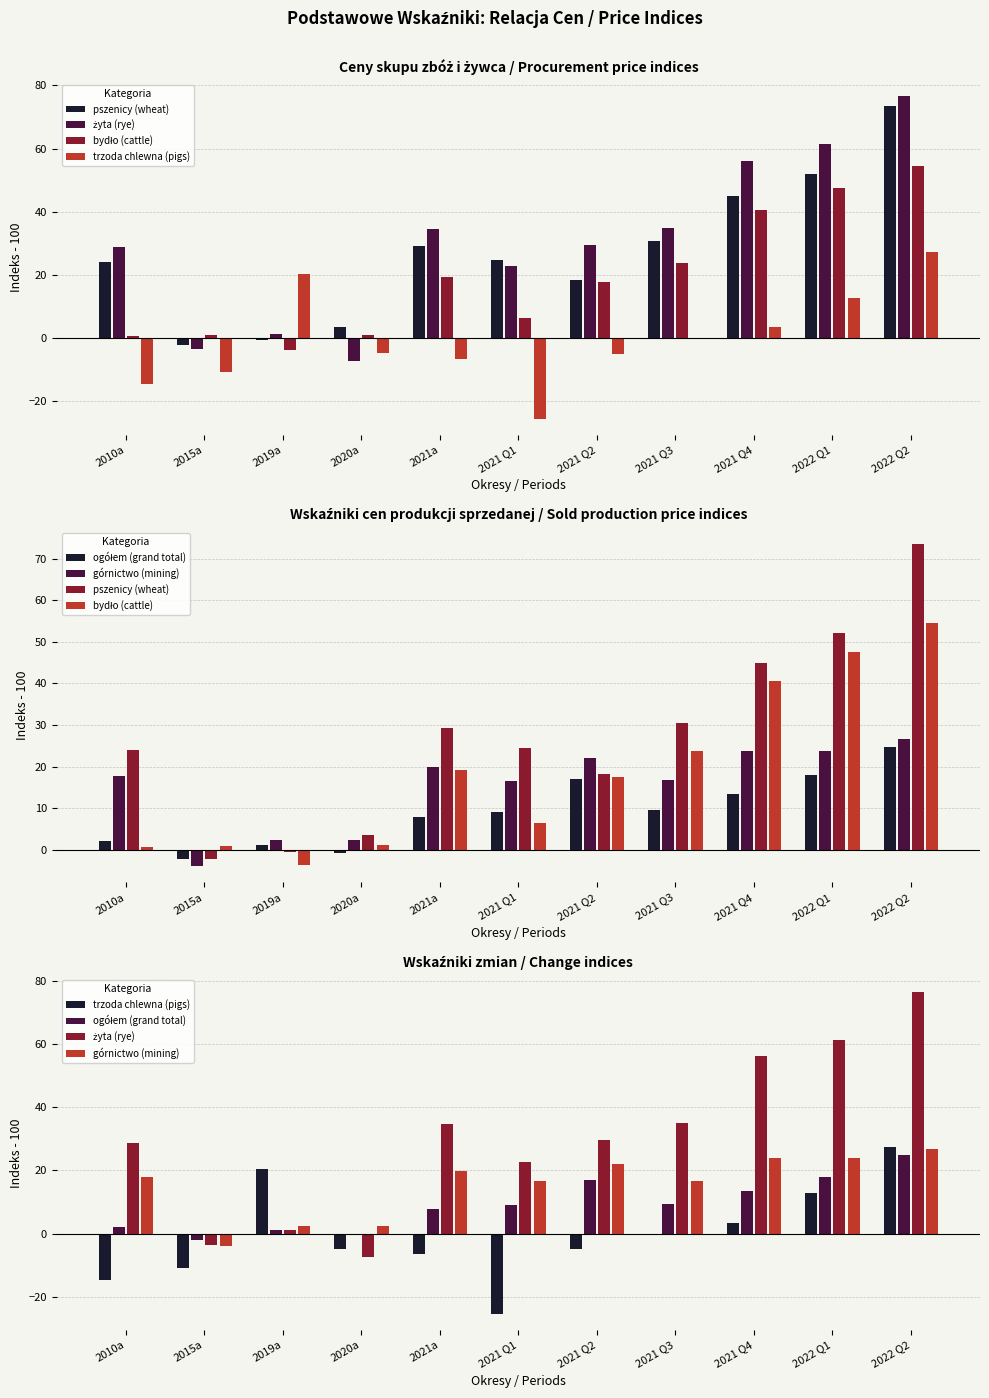

Reading left to right, extract all data points from this chart.

pszenicy (wheat): 2010a=24.0	2015a=-2.2	2019a=-0.5	2020a=3.6	2021a=29.3	2021 Q1=24.6	2021 Q2=18.3	2021 Q3=30.6	2021 Q4=45.0	2022 Q1=52.1	2022 Q2=73.5
żyta (rye): 2010a=28.7	2015a=-3.6	2019a=1.2	2020a=-7.3	2021a=34.6	2021 Q1=22.7	2021 Q2=29.5	2021 Q3=34.9	2021 Q4=56.2	2022 Q1=61.4	2022 Q2=76.6
bydło (cattle): 2010a=0.8	2015a=0.9	2019a=-3.7	2020a=1.1	2021a=19.2	2021 Q1=6.5	2021 Q2=17.6	2021 Q3=23.7	2021 Q4=40.5	2022 Q1=47.5	2022 Q2=54.4
trzoda chlewna (pigs): 2010a=-14.7	2015a=-10.9	2019a=20.3	2020a=-4.8	2021a=-6.6	2021 Q1=-25.5	2021 Q2=-4.9	2021 Q3=-0.1	2021 Q4=3.5	2022 Q1=12.7	2022 Q2=27.4
ogółem (grand total): 2010a=2.1	2015a=-2.2	2019a=1.2	2020a=-0.6	2021a=7.9	2021 Q1=9.1	2021 Q2=17.0	2021 Q3=9.5	2021 Q4=13.4	2022 Q1=18.0	2022 Q2=24.8
górnictwo (mining): 2010a=17.8	2015a=-3.9	2019a=2.4	2020a=2.4	2021a=19.9	2021 Q1=16.6	2021 Q2=22.1	2021 Q3=16.8	2021 Q4=23.9	2022 Q1=23.8	2022 Q2=26.7